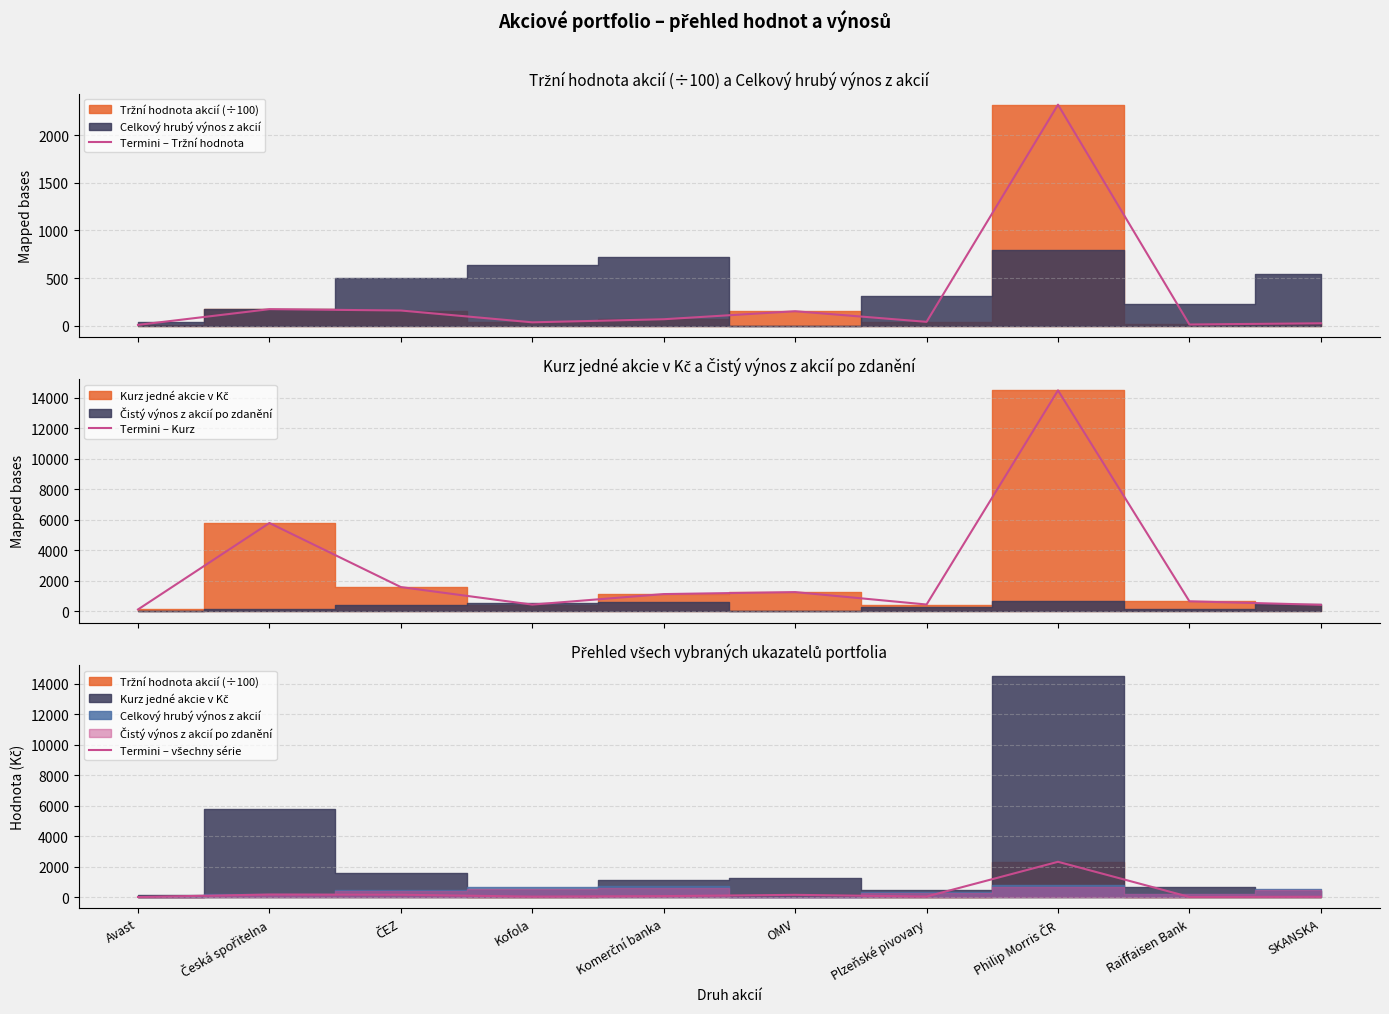

List the labels in order of Termini – všechny série value, smallest first.

Avast, Raiffaisen Bank, SKANSKA, Kofola, Plzeňské pivovary, Komerční banka, OMV, ČEZ, Česká spořitelna, Philip Morris ČR